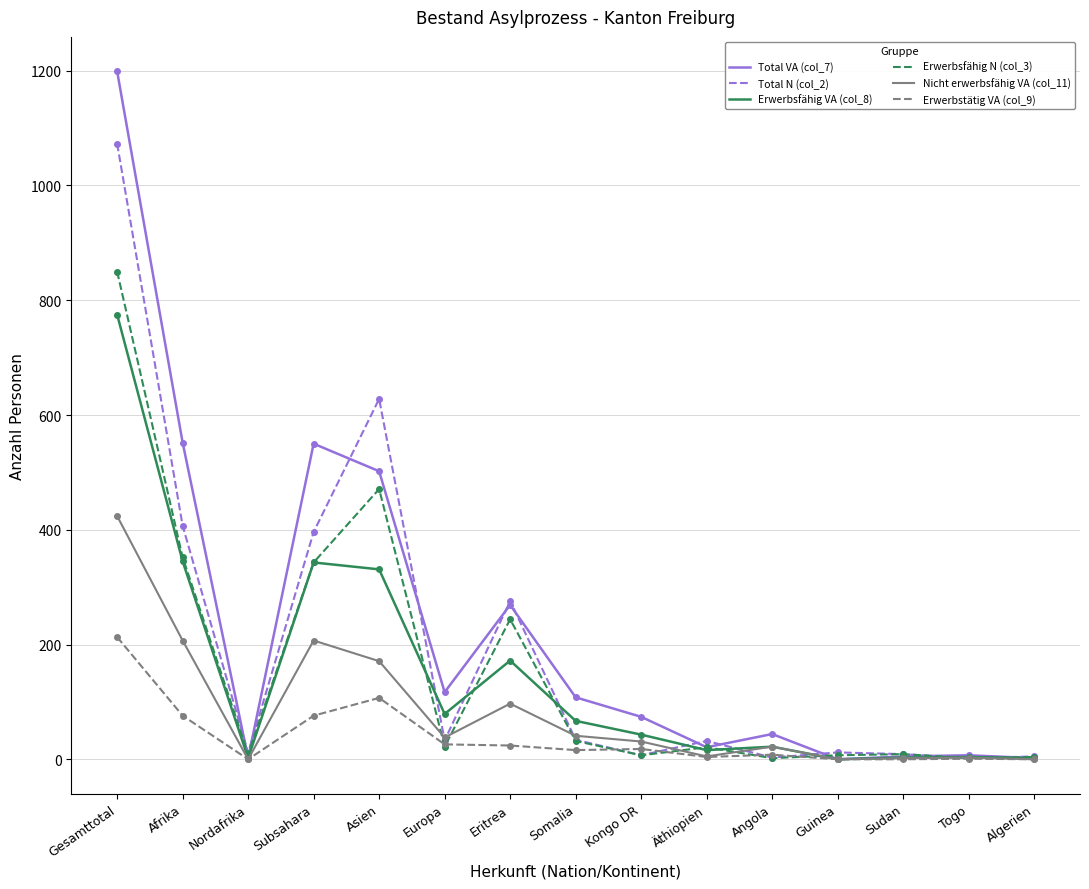

Rank the series at Gesamttotal from highest to lowest value.

Total VA (col_7), Total N (col_2), Erwerbsfähig N (col_3), Erwerbsfähig VA (col_8), Nicht erwerbsfähig VA (col_11), Erwerbstätig VA (col_9)